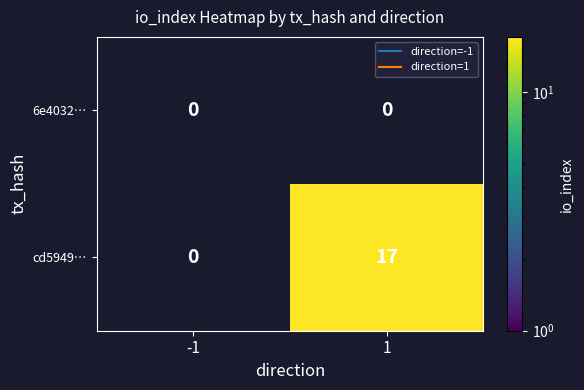

What is the greatest value displayed?

17